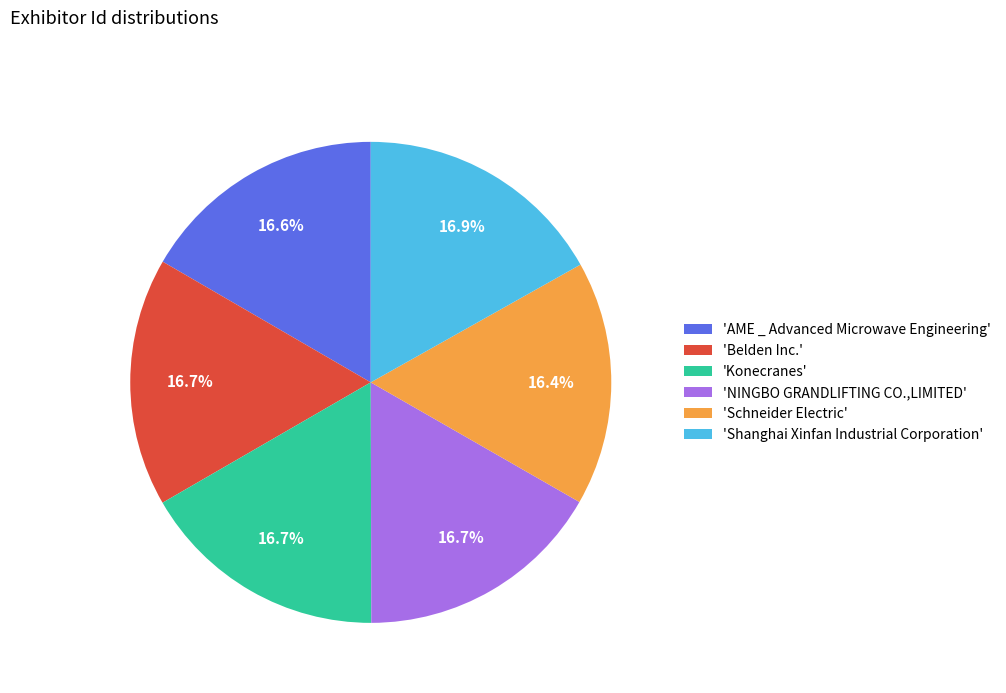

Combined, do 'Shanghai Xinfan Industrial Corporation' and 'NINGBO GRANDLIFTING CO.,LIMITED' account for over 50%?

No